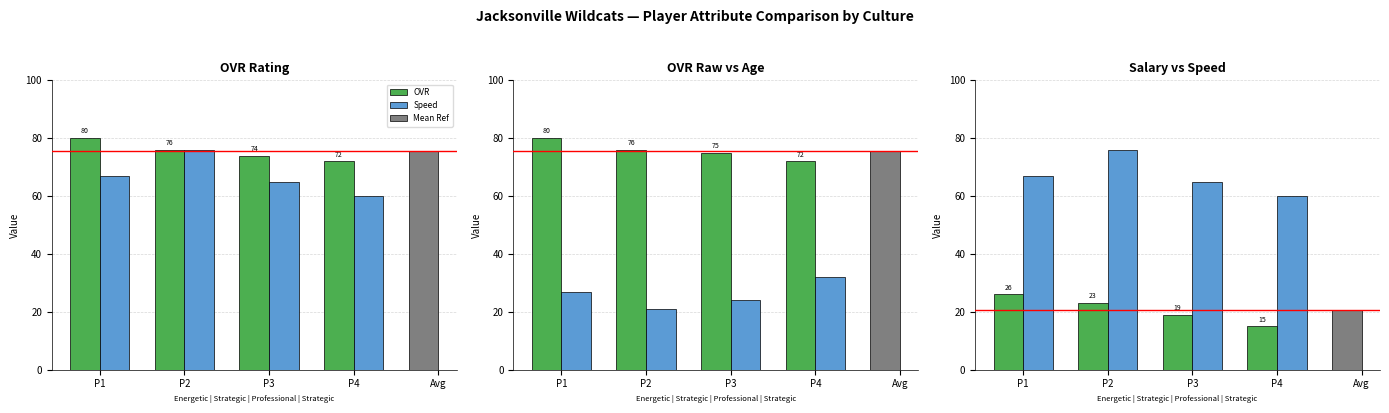

Which category has the highest value in the Speed series?

P2